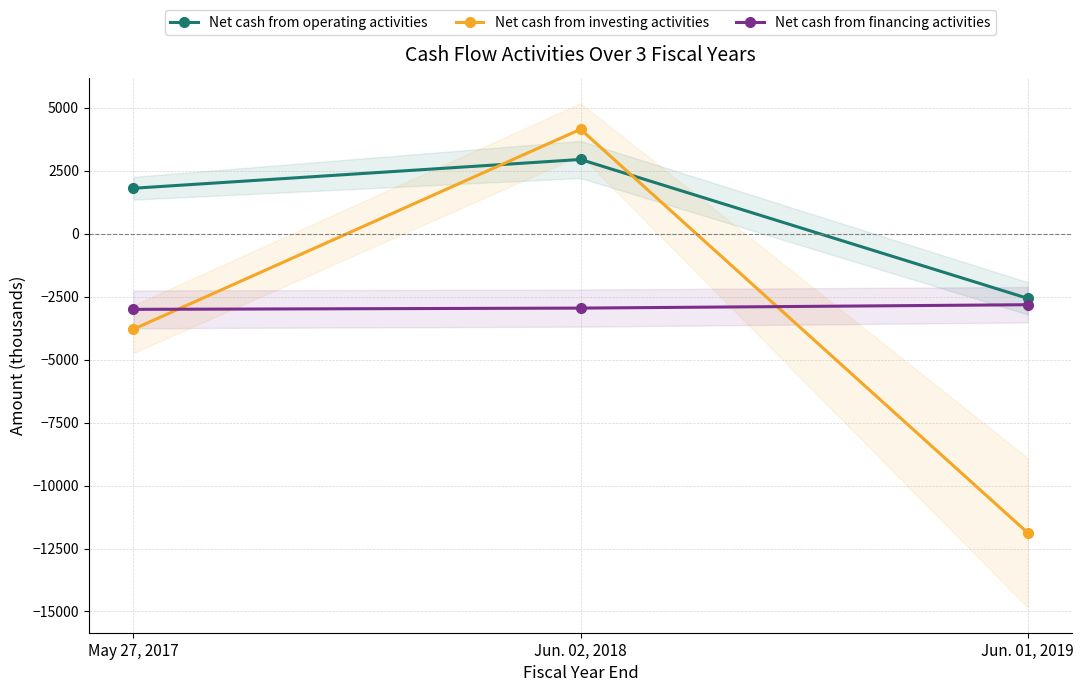

True or false: Net cash from operating activities has a value of 2952 at Jun. 02, 2018.

True